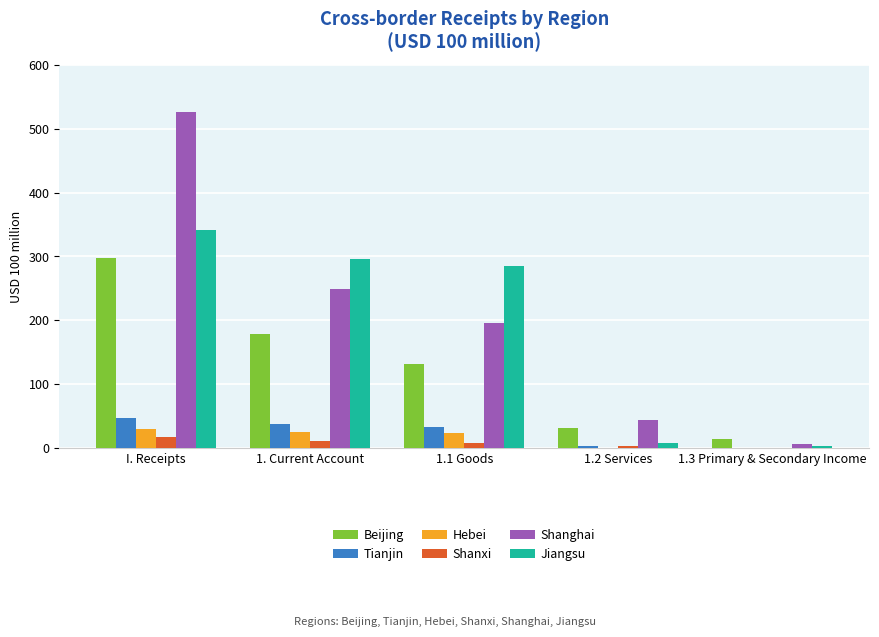

Does the chart contain stacked bars?

No